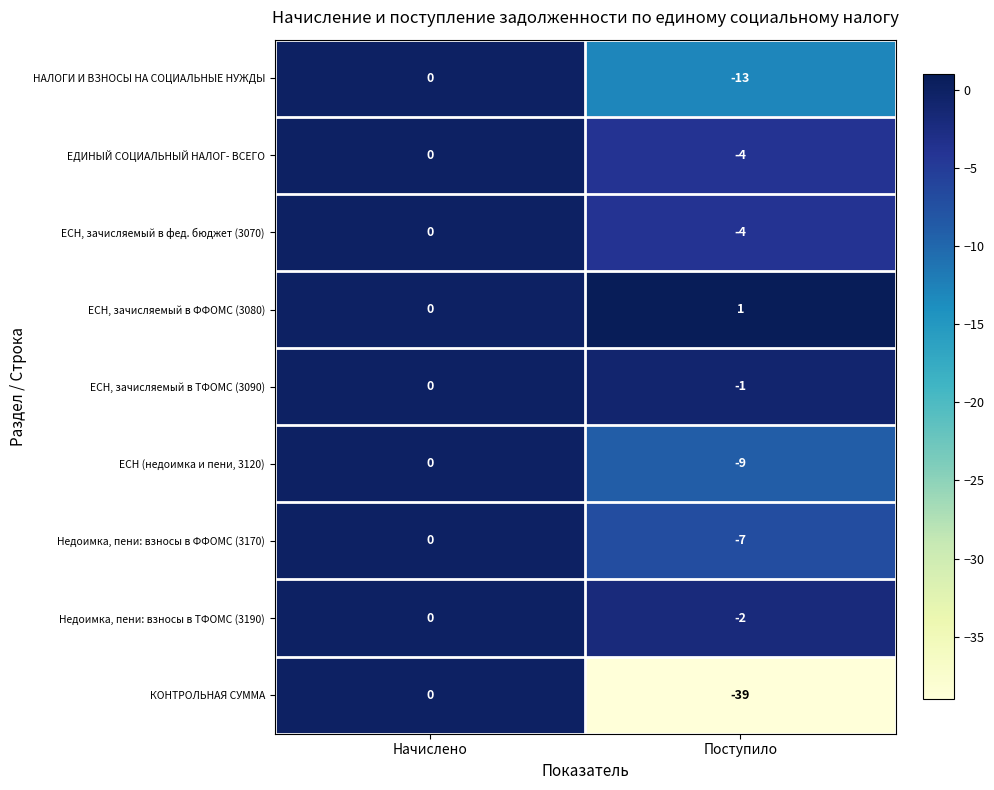

How many series are shown in this chart?

9